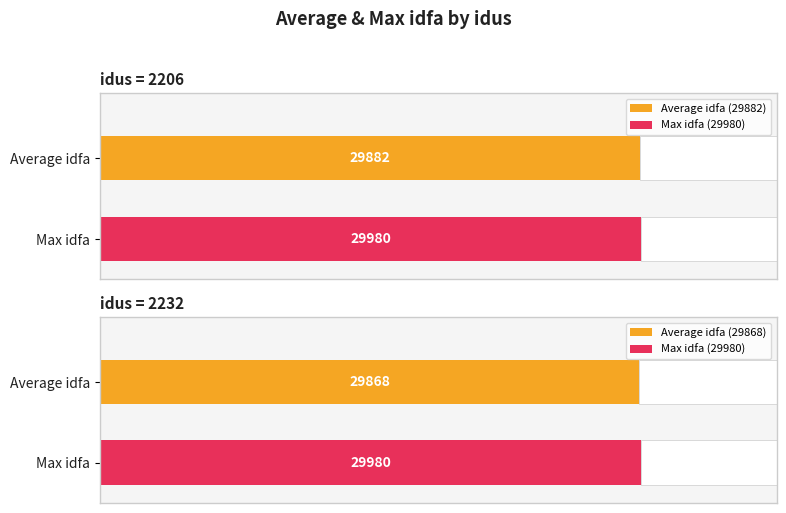

Is it true that Max idfa equals 44466 at 3?

False